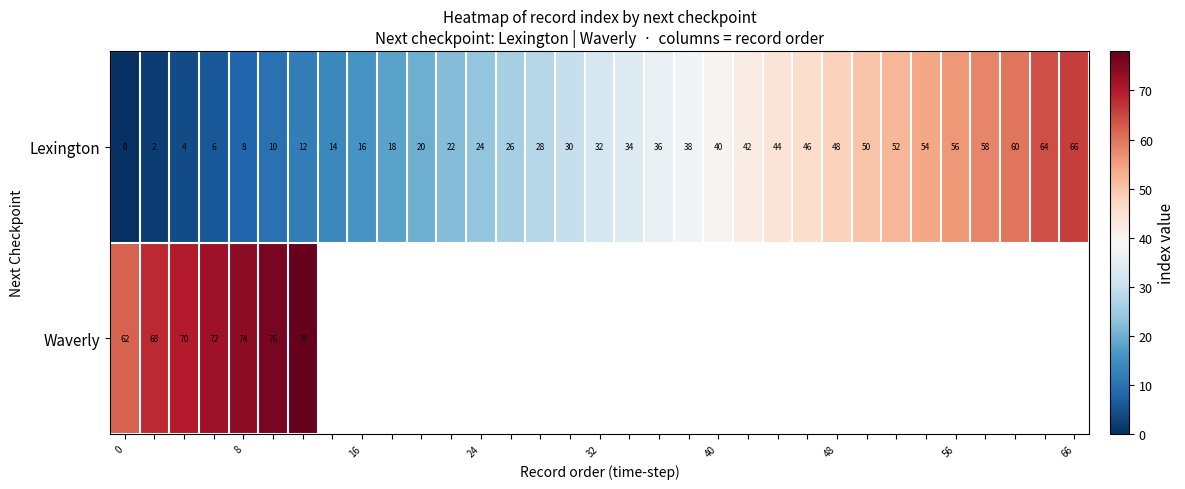

At how many categories does at least one series exceed 33?

23